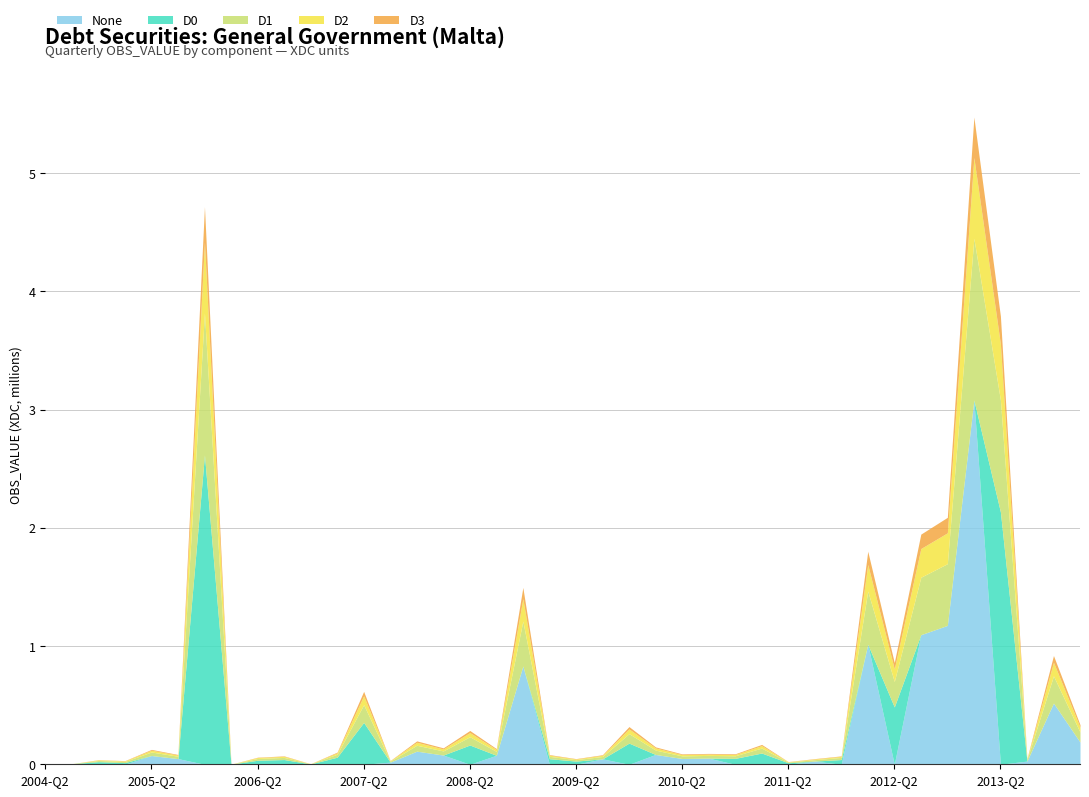

Rank the series by their maximum value, from lowest to highest.

D3, D2, D1, D0, None